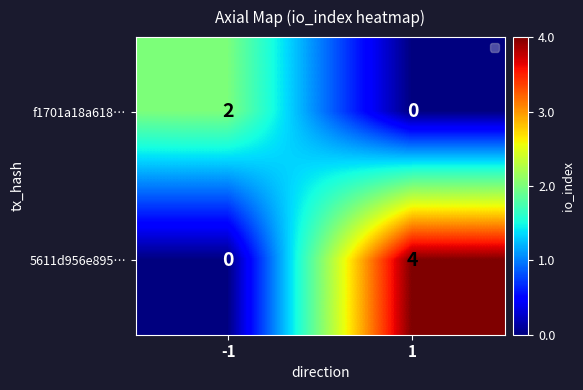

Rank the series by their maximum value, from lowest to highest.

f1701a18a618…, 5611d956e895…